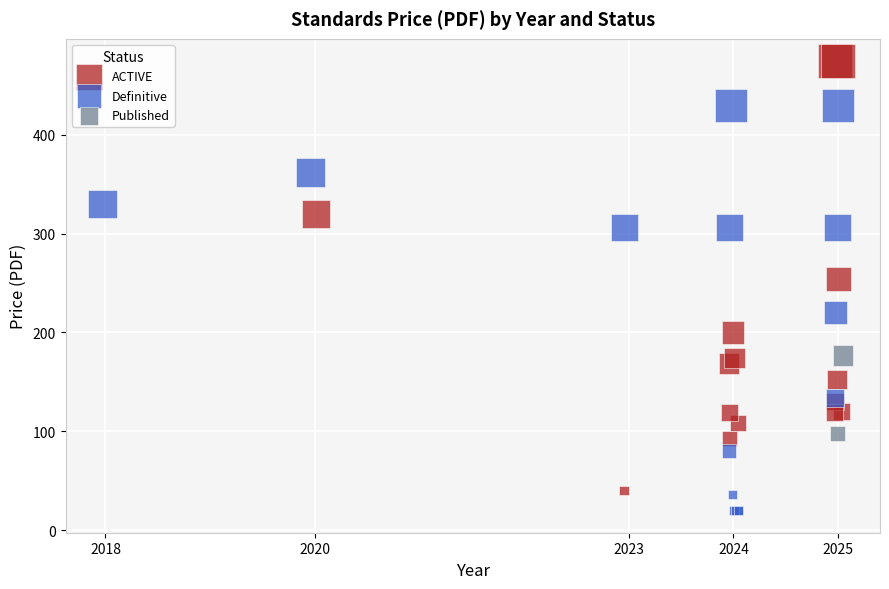

Which series contains the lowest Y value?

Definitive